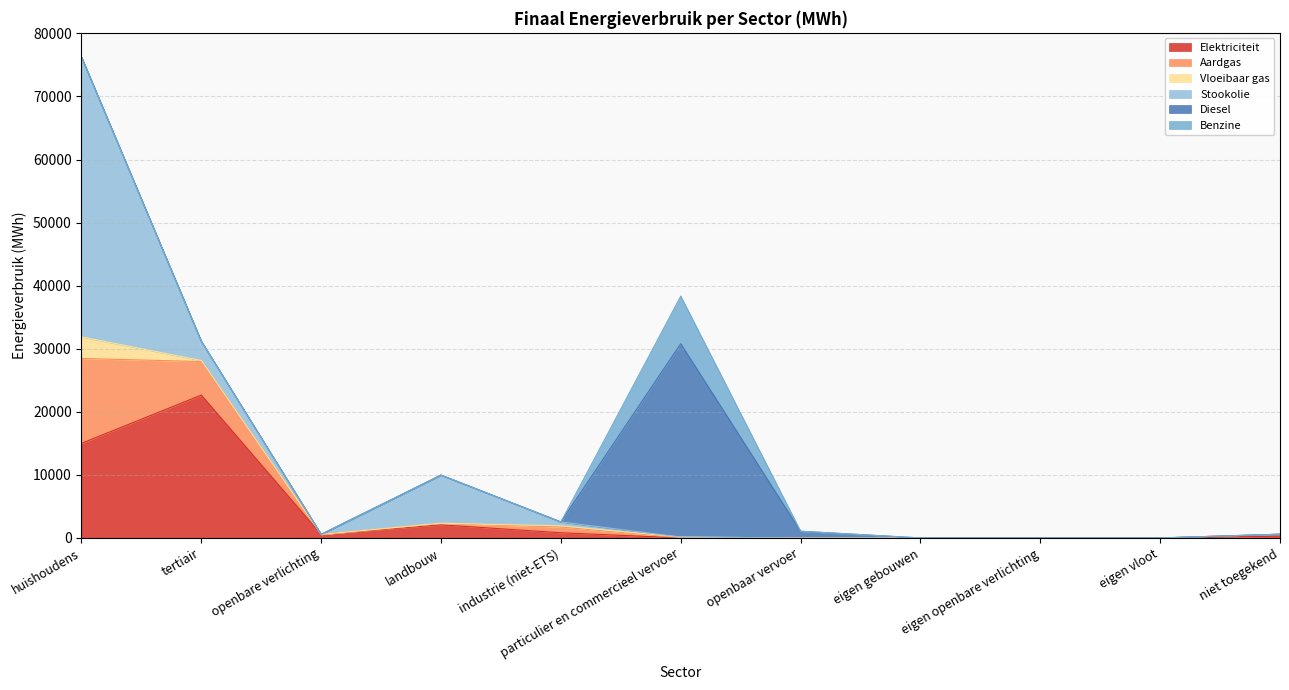

How many lines are shown in the chart?

6